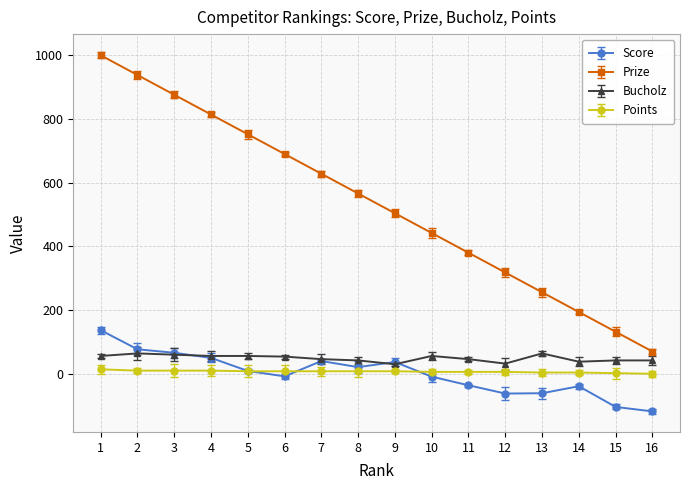

Which series has the largest total across all categories?

Prize